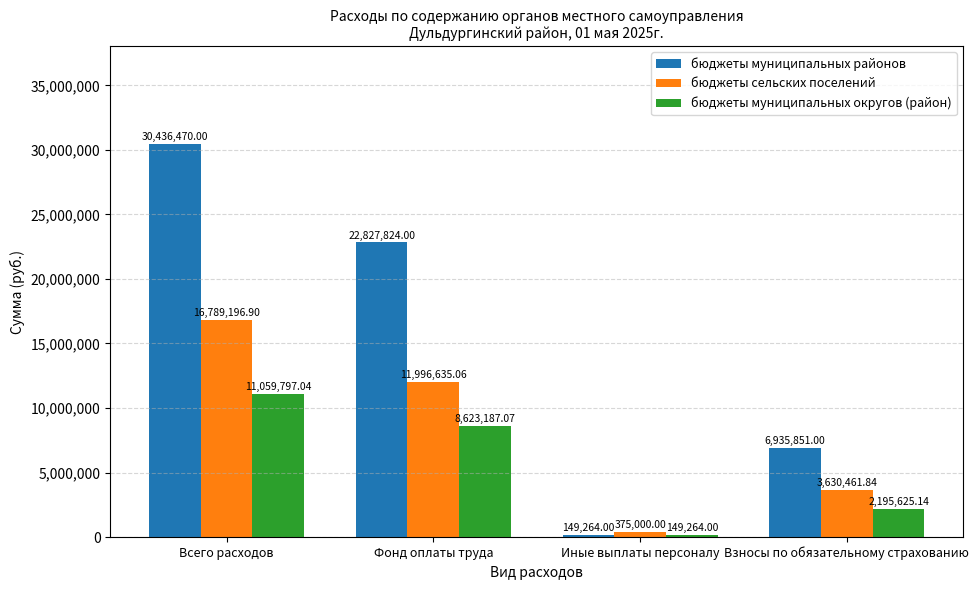

Is the value of бюджеты муниципальных округов (район) at Всего расходов greater than the value of бюджеты муниципальных районов at Всего расходов?

No